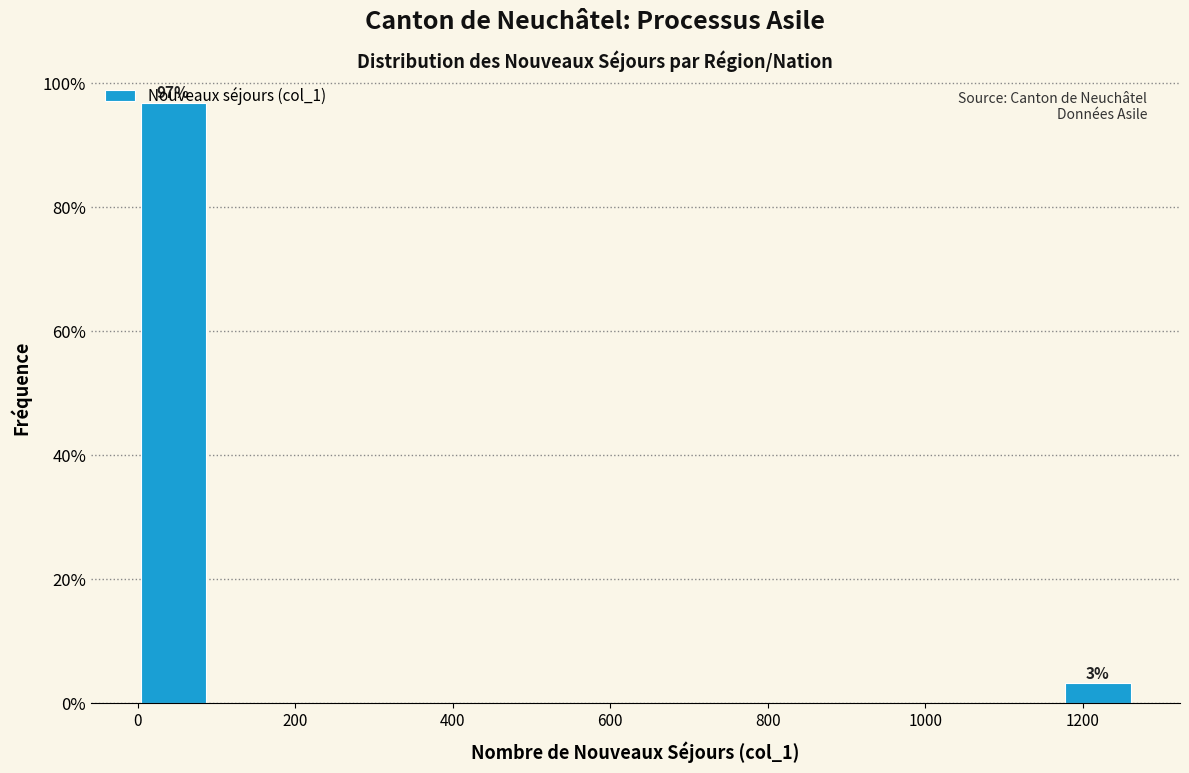

Over which range of the x-axis is the bar tallest?

0 to 100